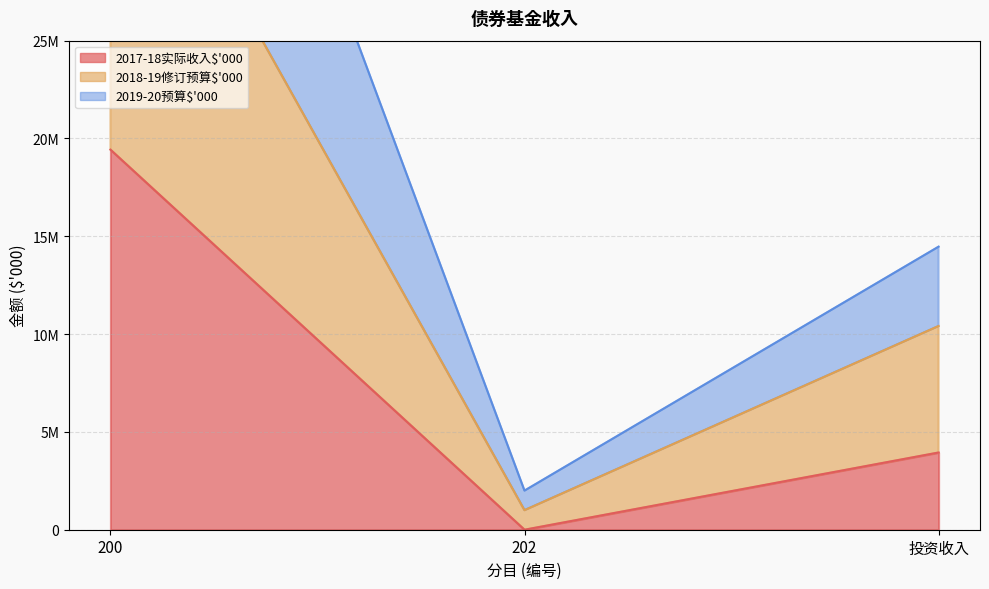

At how many categories does at least one series exceed 28976000?

1